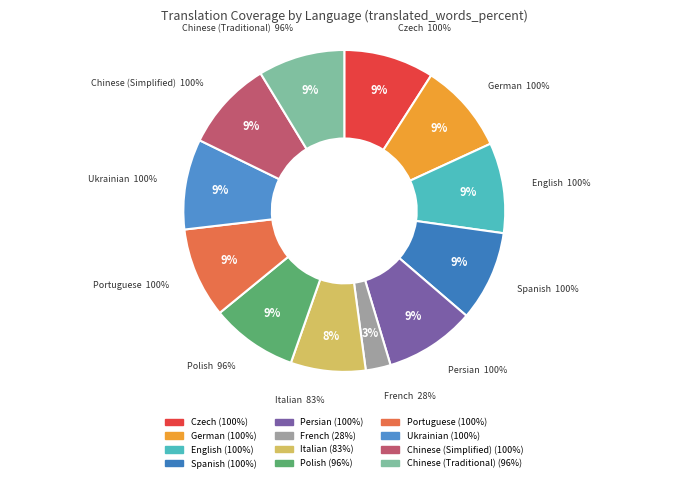

What percentage is the Portuguese slice, to the nearest percent?

9%